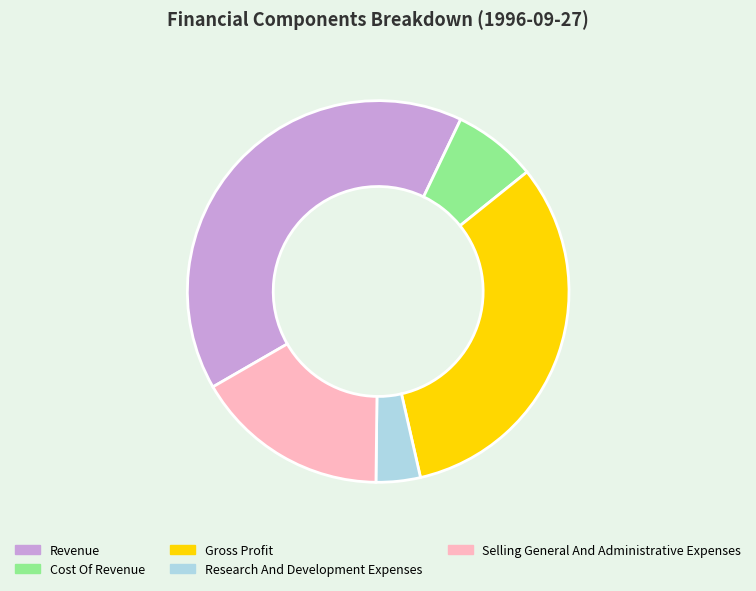

What is the ratio of the value at Revenue to the value at Cost Of Revenue?

5.7